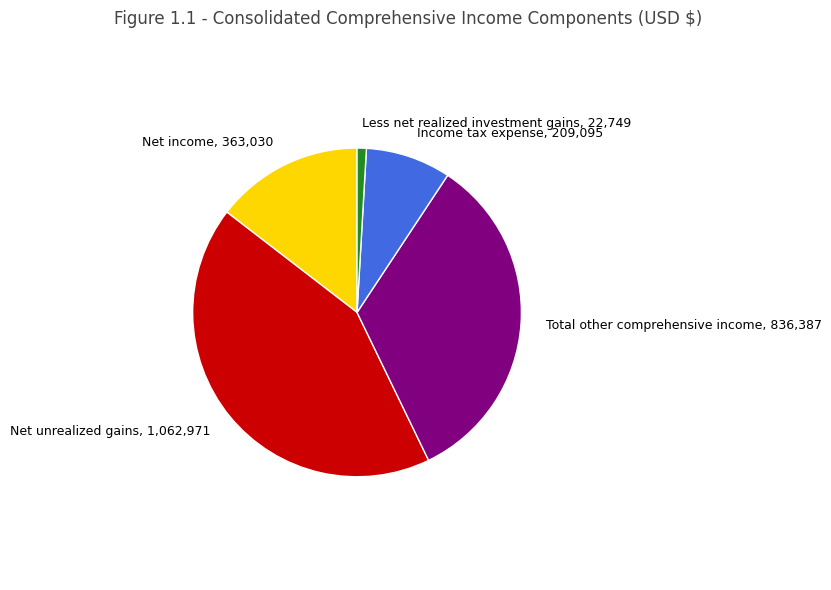

Rank the categories by value from highest to lowest.

Net unrealized gains, Total other comprehensive income, Net income, Income tax expense, Less net realized investment gains